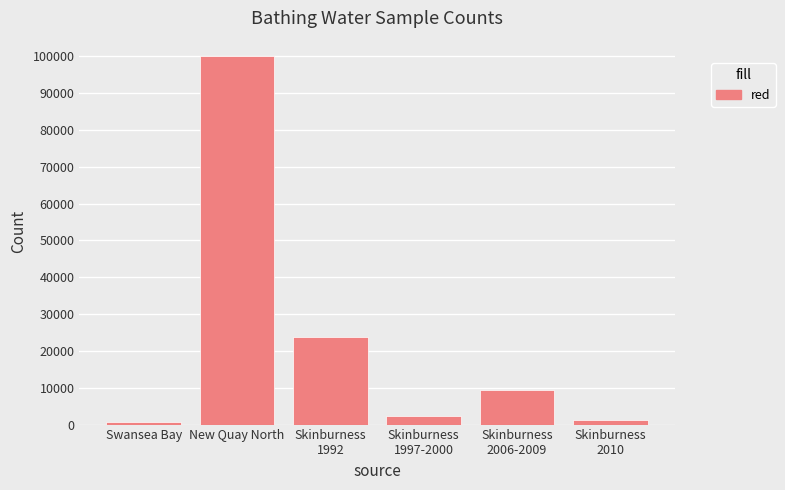

What is the label of the 2nd bar from the right?

Skinburness
2006-2009